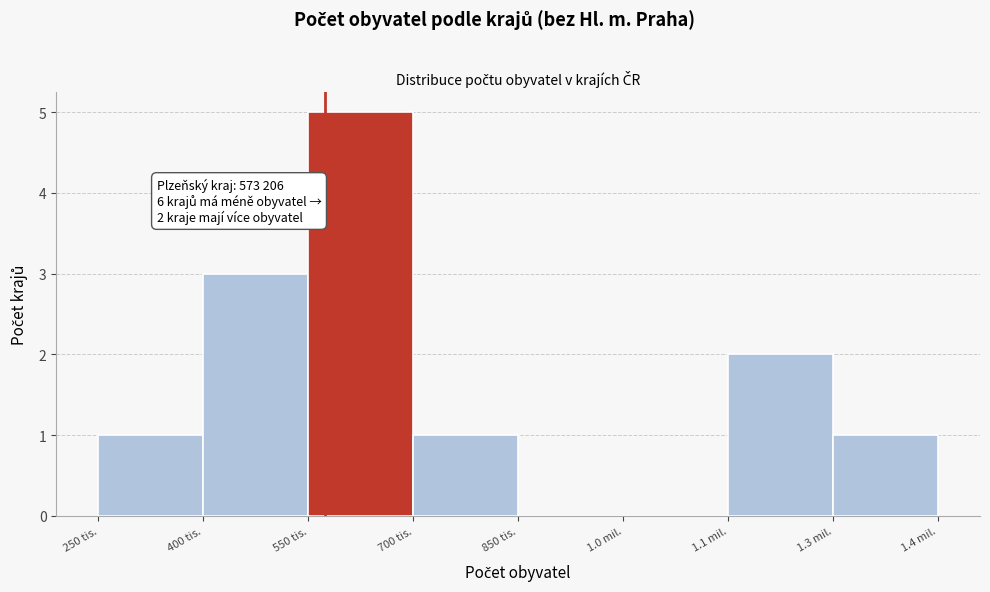

Reading left to right, list all the values displayed in this chart.

250 tis.=1	400 tis.=3	550 tis.=5	700 tis.=1	850 tis.=0	1.0 mil.=0	1.1 mil.=2	1.3 mil.=1